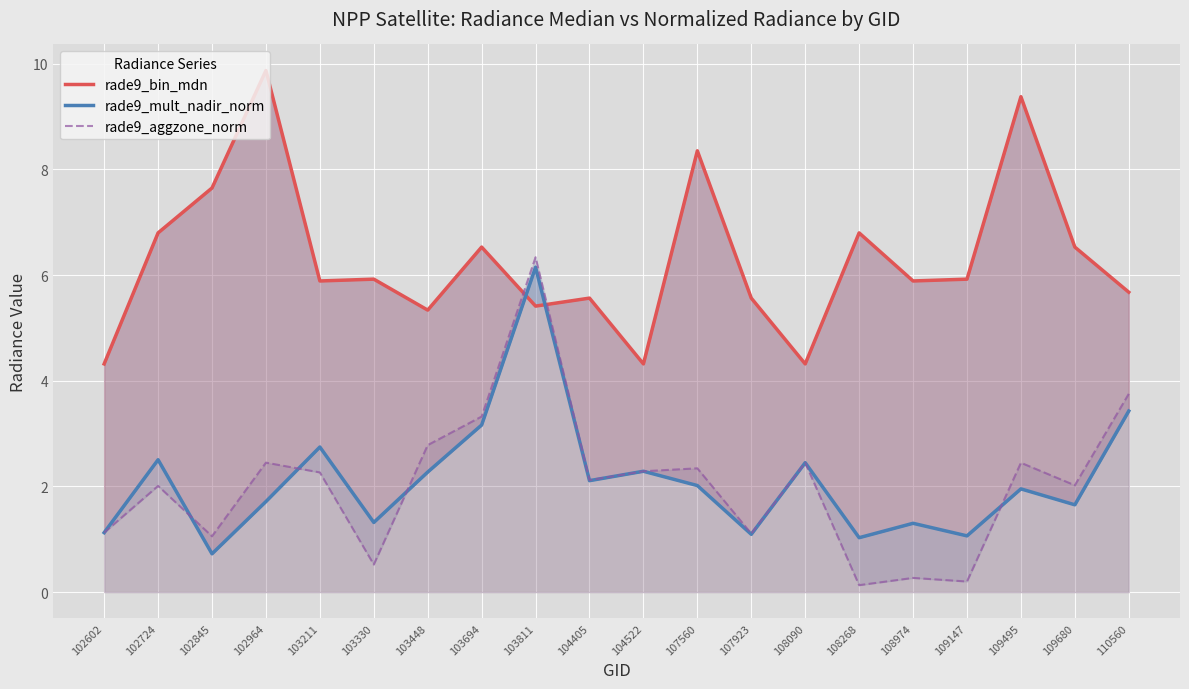

How many interior local valleys does the rade9_bin_mdn series have?

6